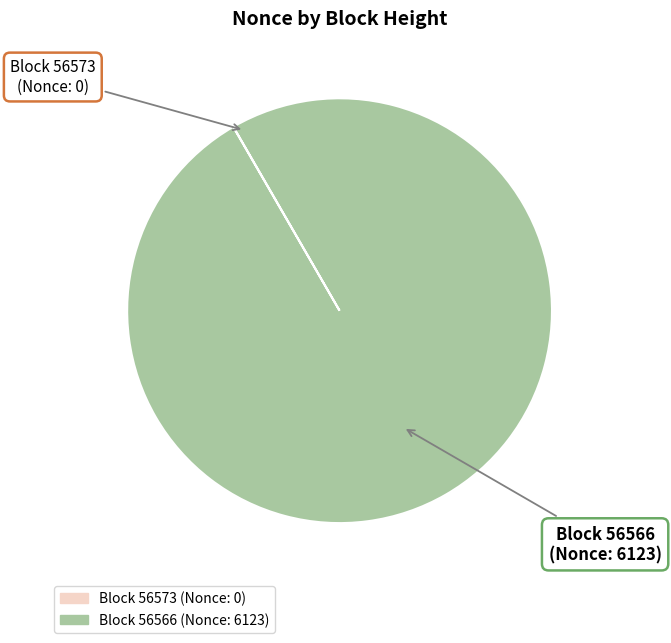

Does any single category account for the majority?

Yes